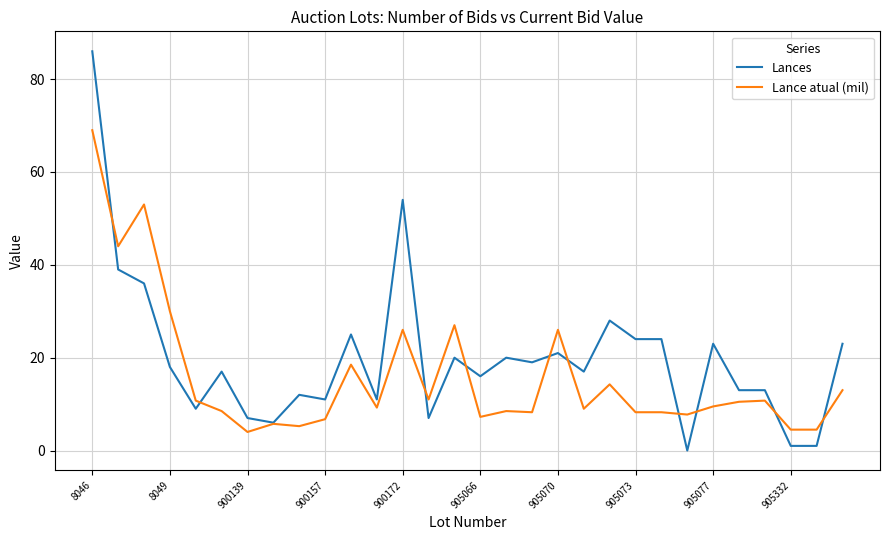

Which series has the widest spread of values?

Lances